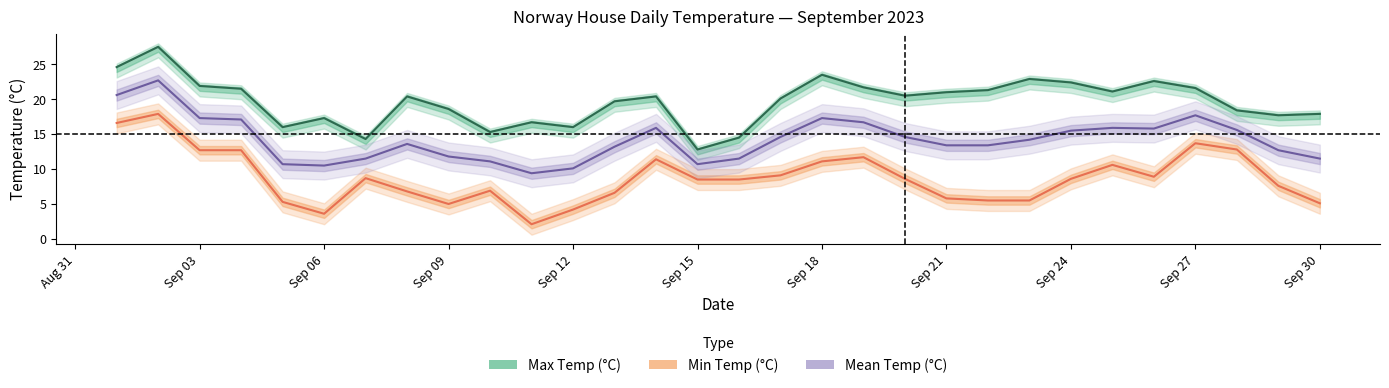

Is this an area chart (filled region under the line)?

No